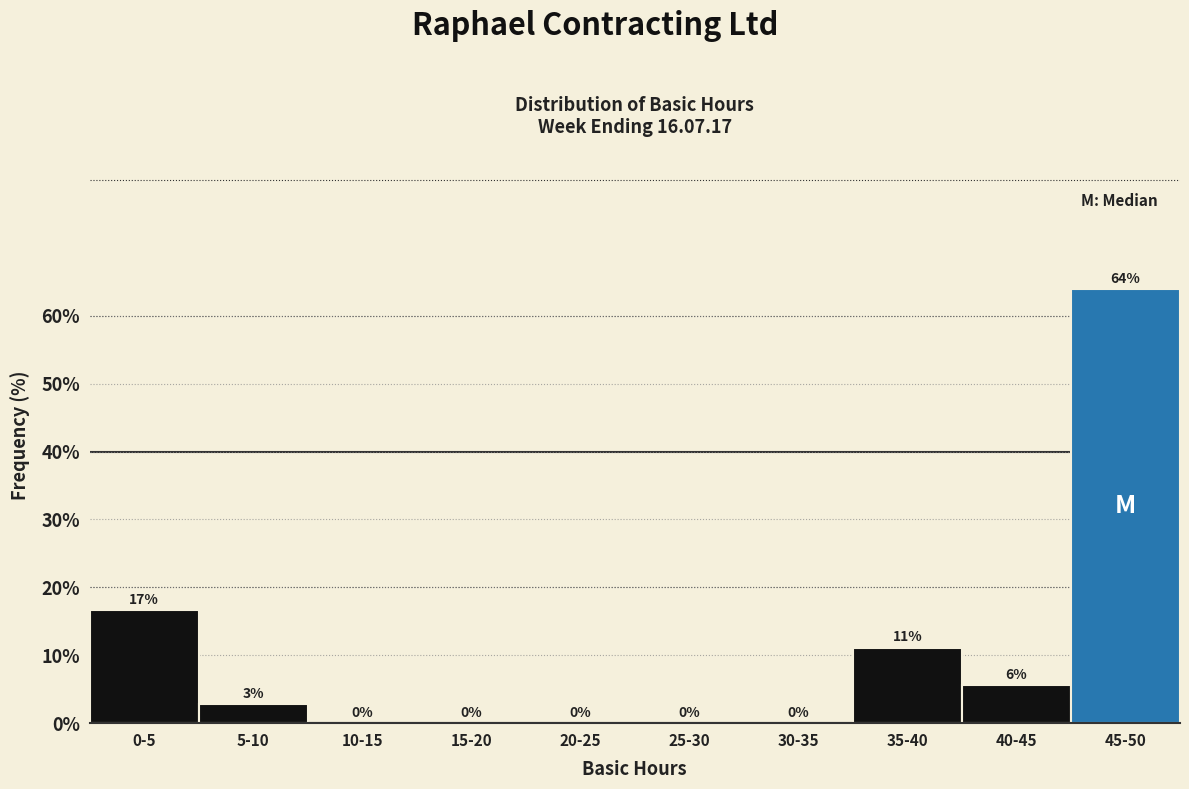

The chart shows a value of 0.0 at 20-25. True or false?

True